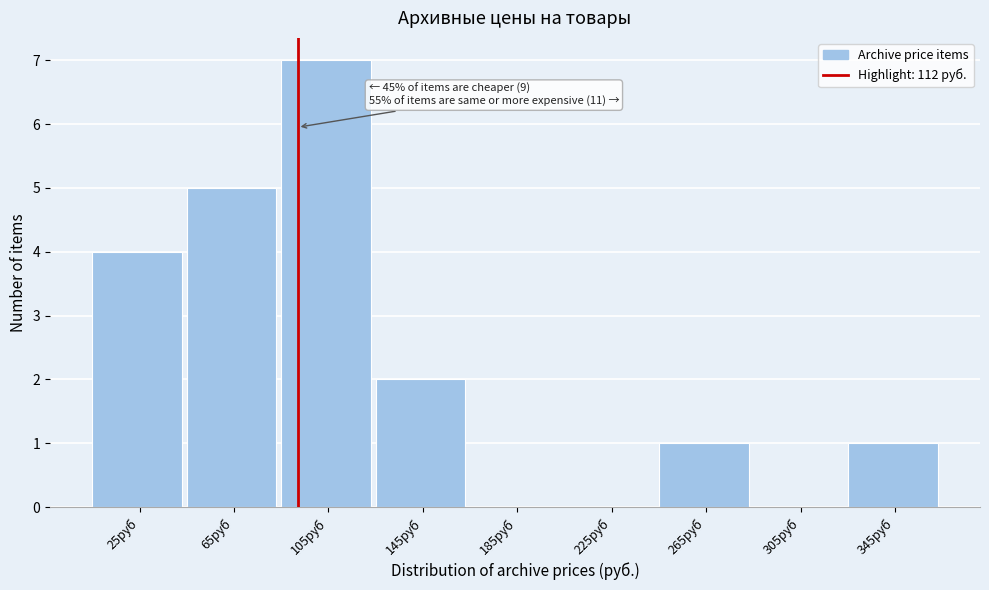

Reading right to left, list all the values displayed in this chart.

345руб=1	305руб=0	265руб=1	225руб=0	185руб=0	145руб=2	105руб=7	65руб=5	25руб=4